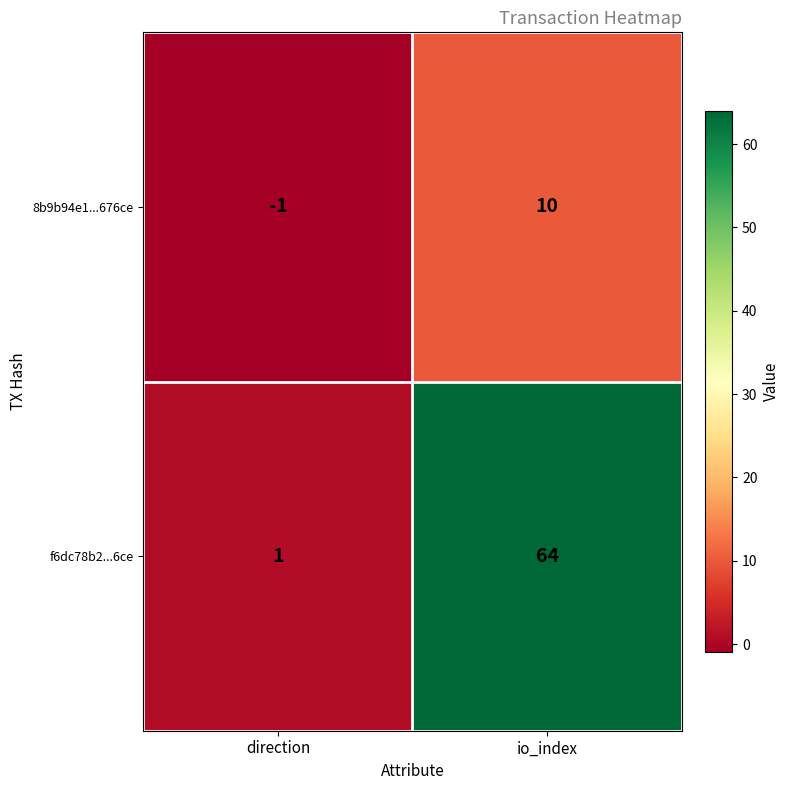

The value of 8b9b94e1...676ce at io_index is 10. True or false?

True